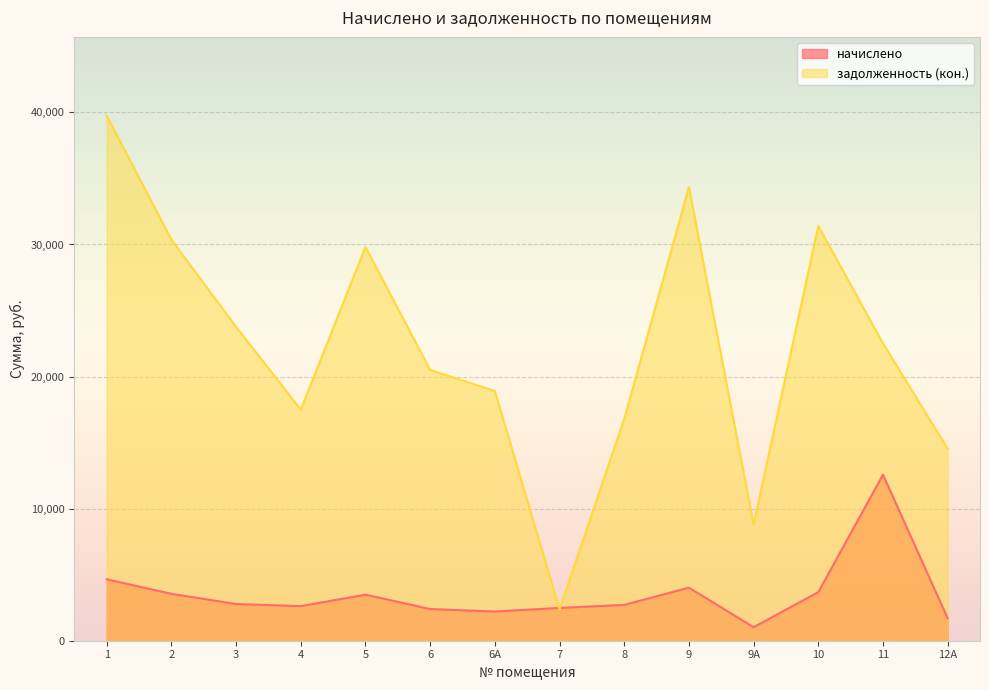

Rank the categories by начислено value from highest to lowest.

11, 1, 9, 10, 2, 5, 3, 8, 4, 7, 6, 6А, 12А, 9А